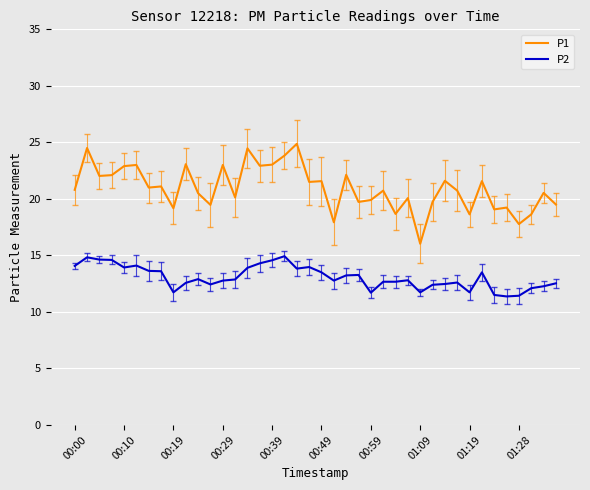

Which series has the largest total across all categories?

P1